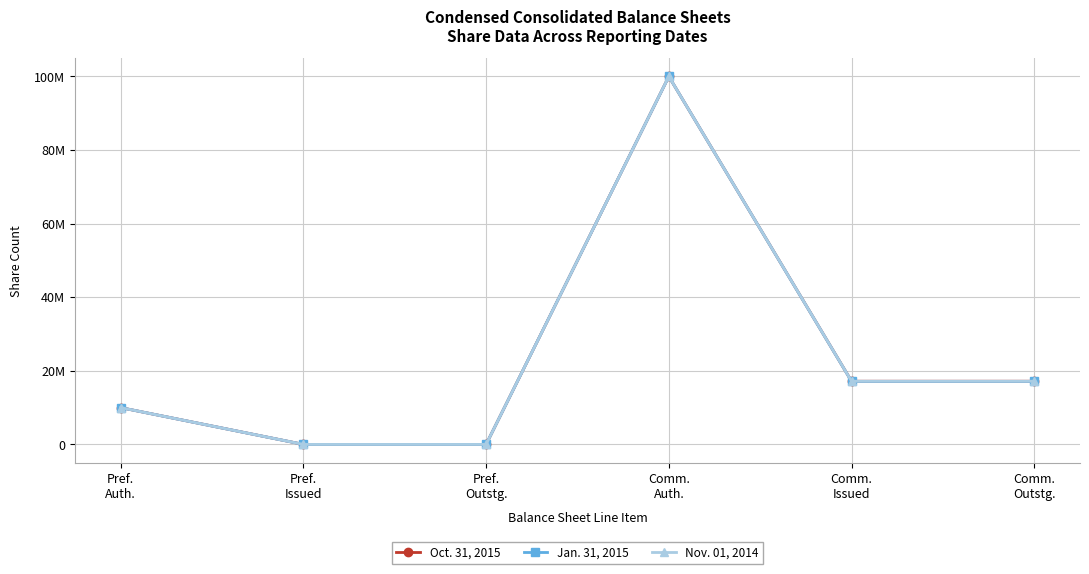

What are all the series names shown in the legend?

Oct. 31, 2015, Jan. 31, 2015, Nov. 01, 2014